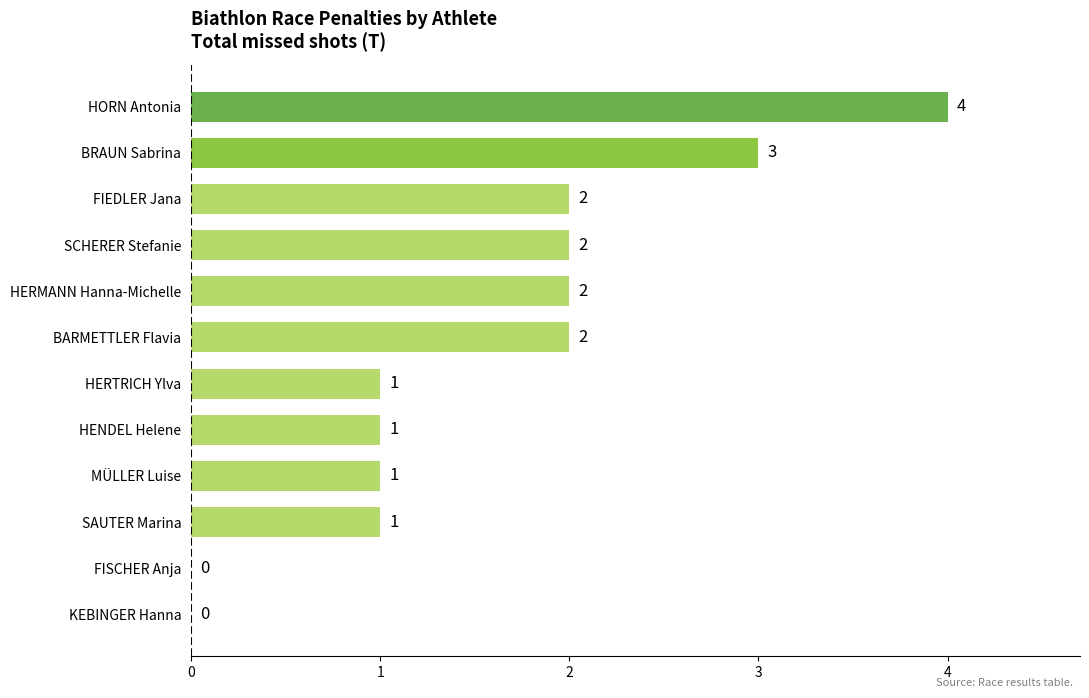

The chart shows a value of 3 at BARMETTLER Flavia. True or false?

False